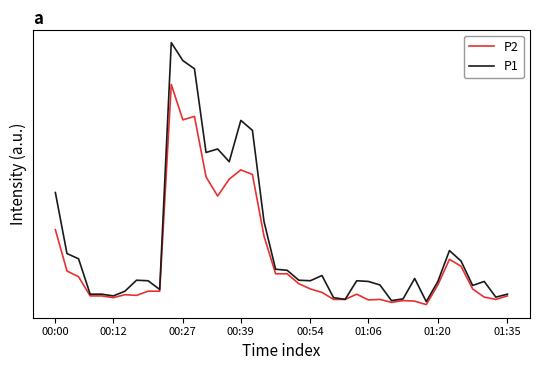

Which series has the largest total across all categories?

P1